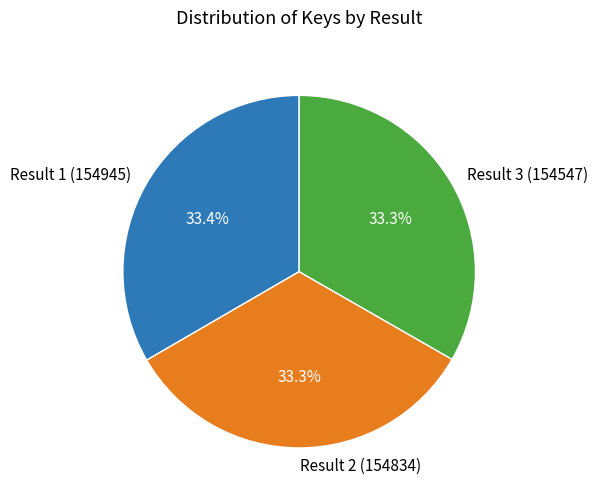

Approximately how many times larger is the value at Result 2 (154834) compared to Result 1 (154945)?

1.0